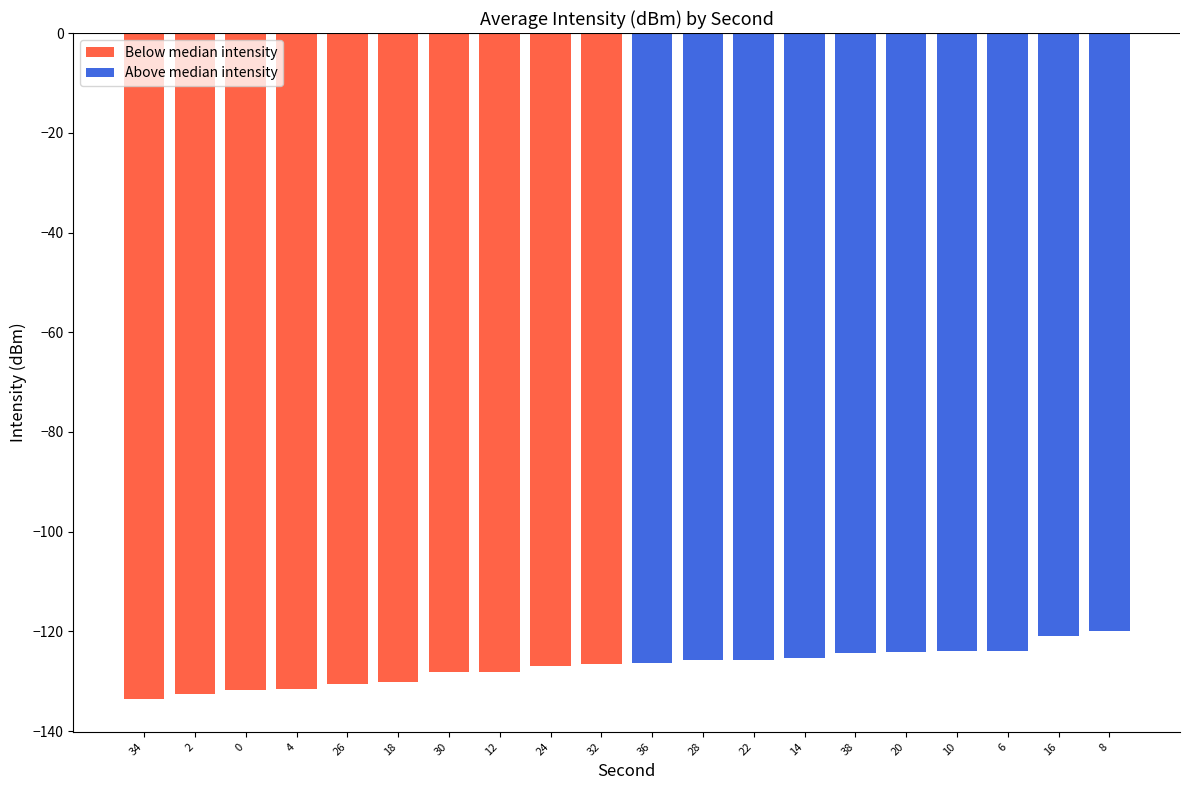

Count the number of data series in this chart.

2